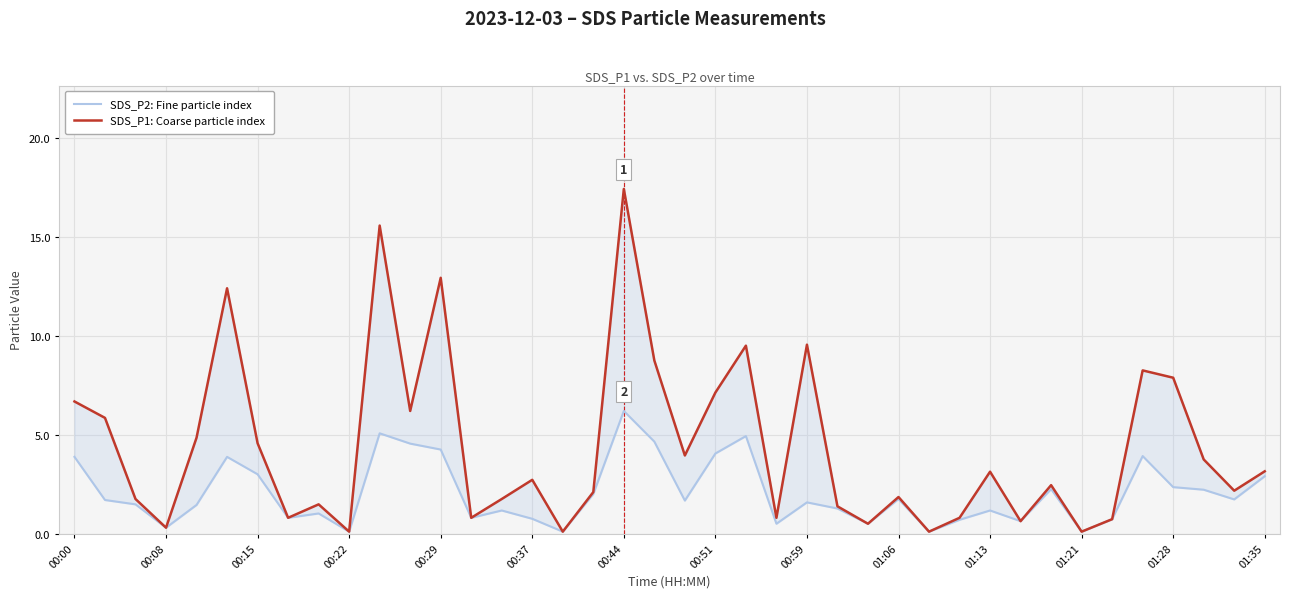

Which series has the largest range (max minus min)?

SDS_P1: Coarse particle index